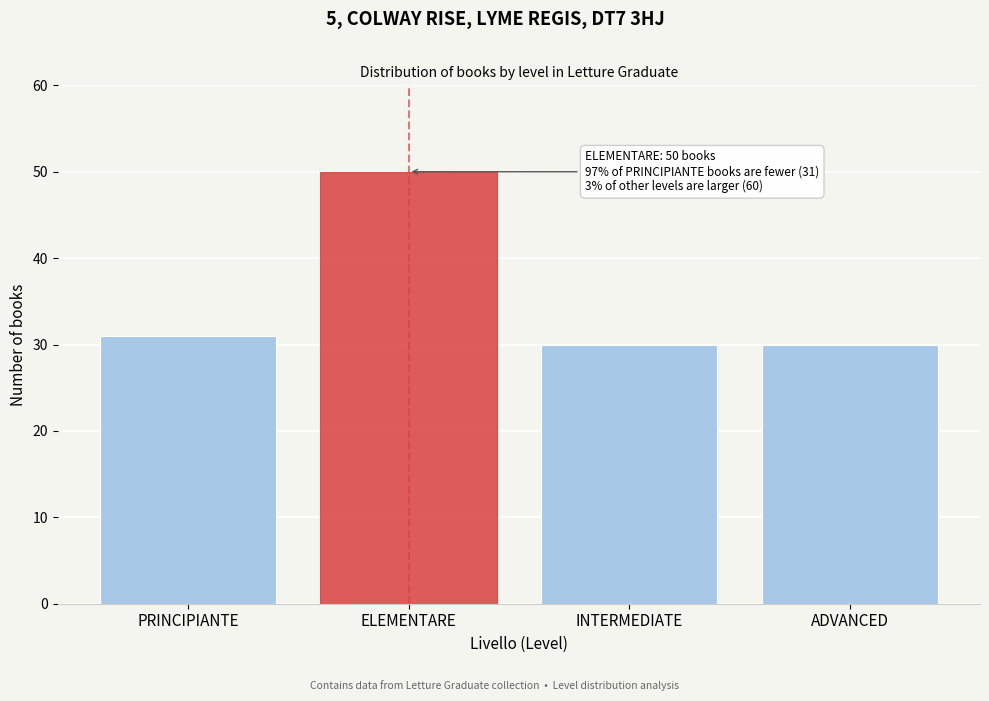

Reading left to right, list all the values displayed in this chart.

PRINCIPIANTE=31	ELEMENTARE=50	INTERMEDIATE=30	ADVANCED=30